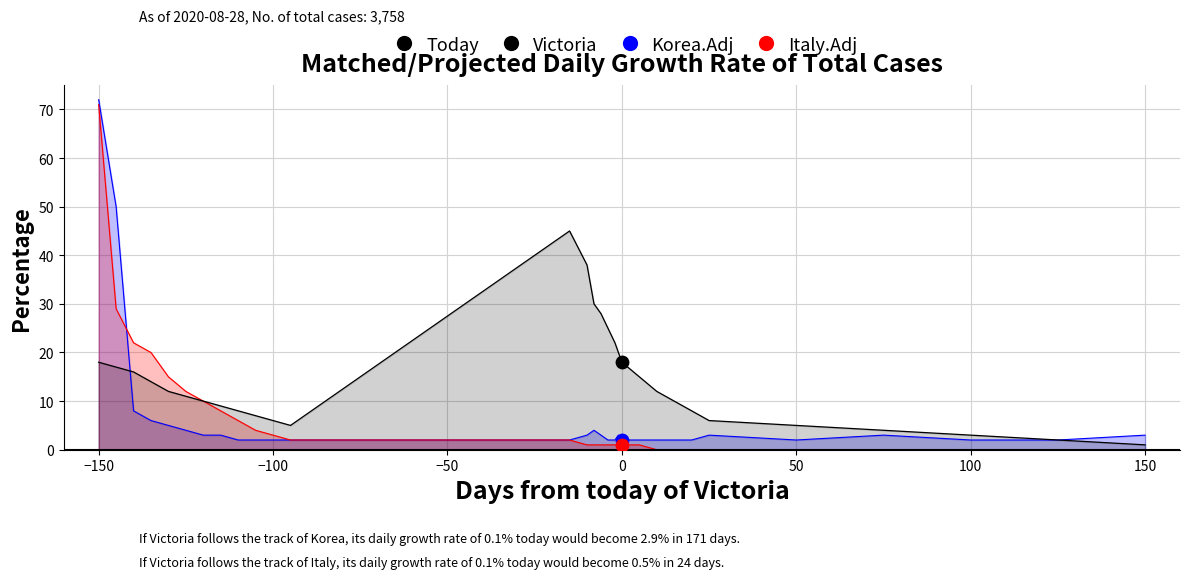

Which series has the largest total across all categories?

Victoria